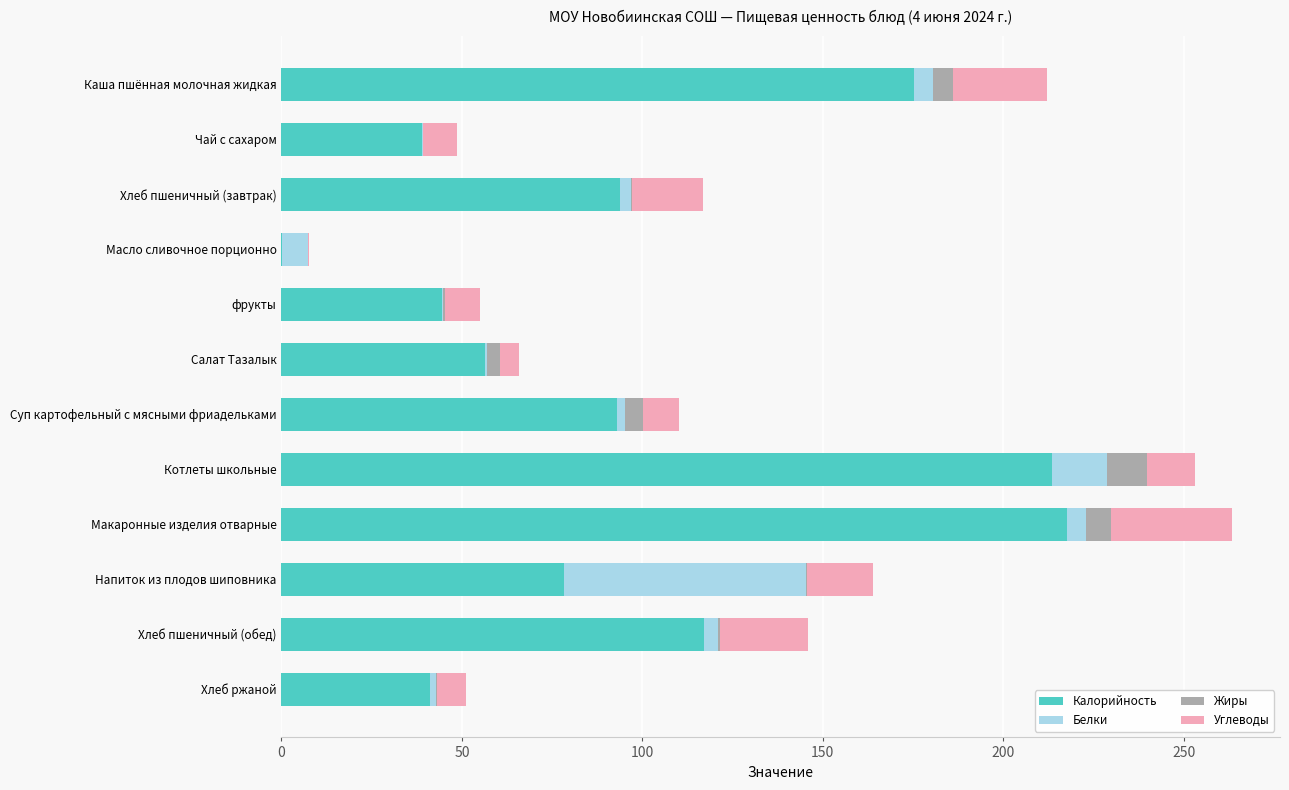

What is the maximum value for Калорийность?

217.5